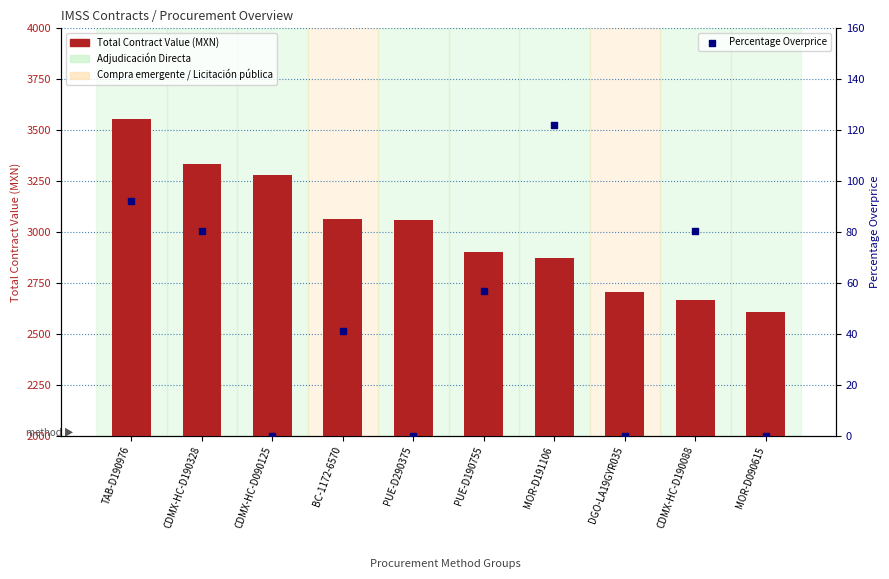

Which series contains the highest Y value?

Total Contract Value (MXN)